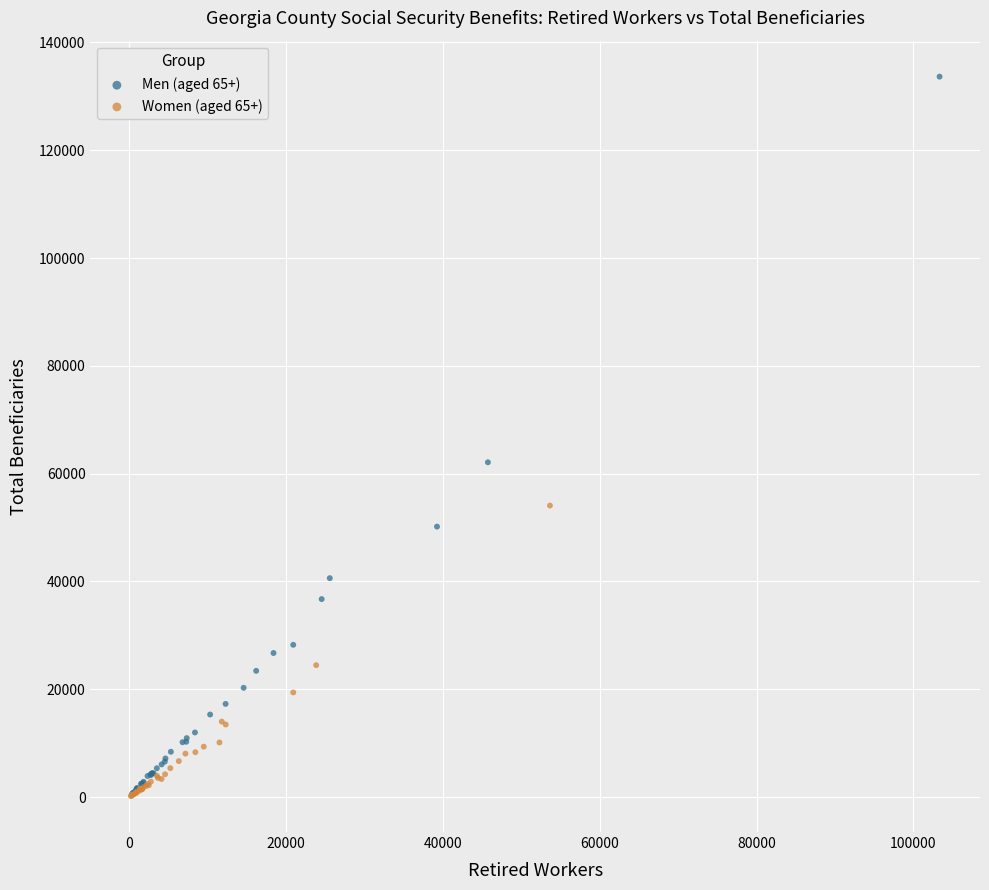

Which series has the widest spread of Y values?

Men (aged 65+)